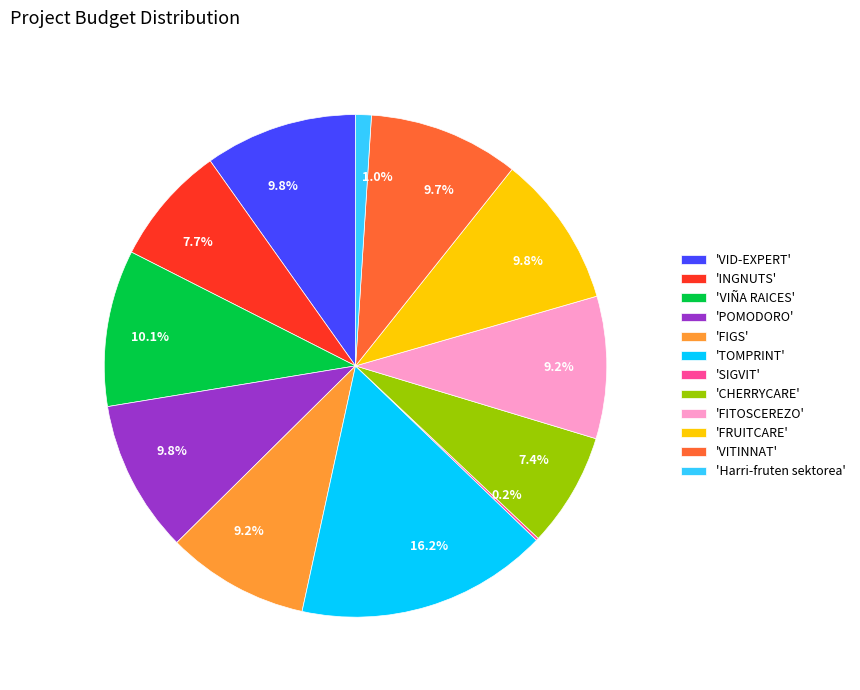

Do 'TOMPRINT' and 'FRUITCARE' together represent more than half of the pie?

No